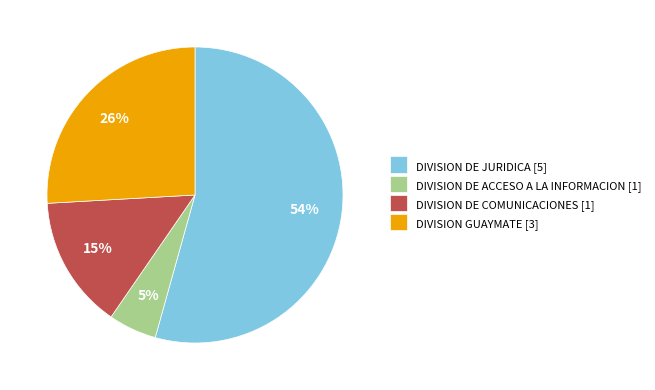

Is the sum of DIVISION DE JURIDICA [5] and DIVISION DE ACCESO A LA INFORMACION [1] greater than half?

Yes